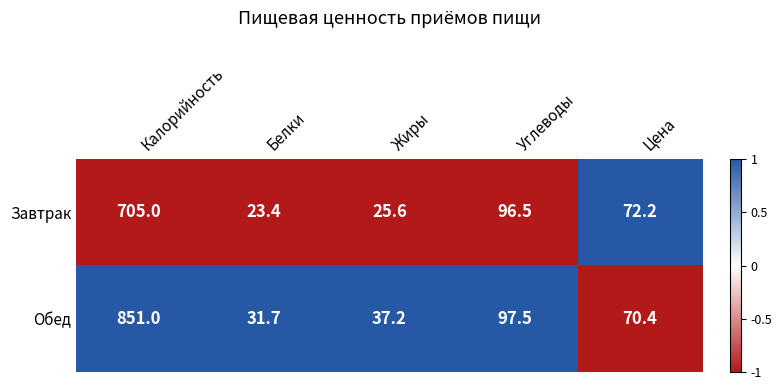

Which category has the lowest value in the Обед series?

Белки